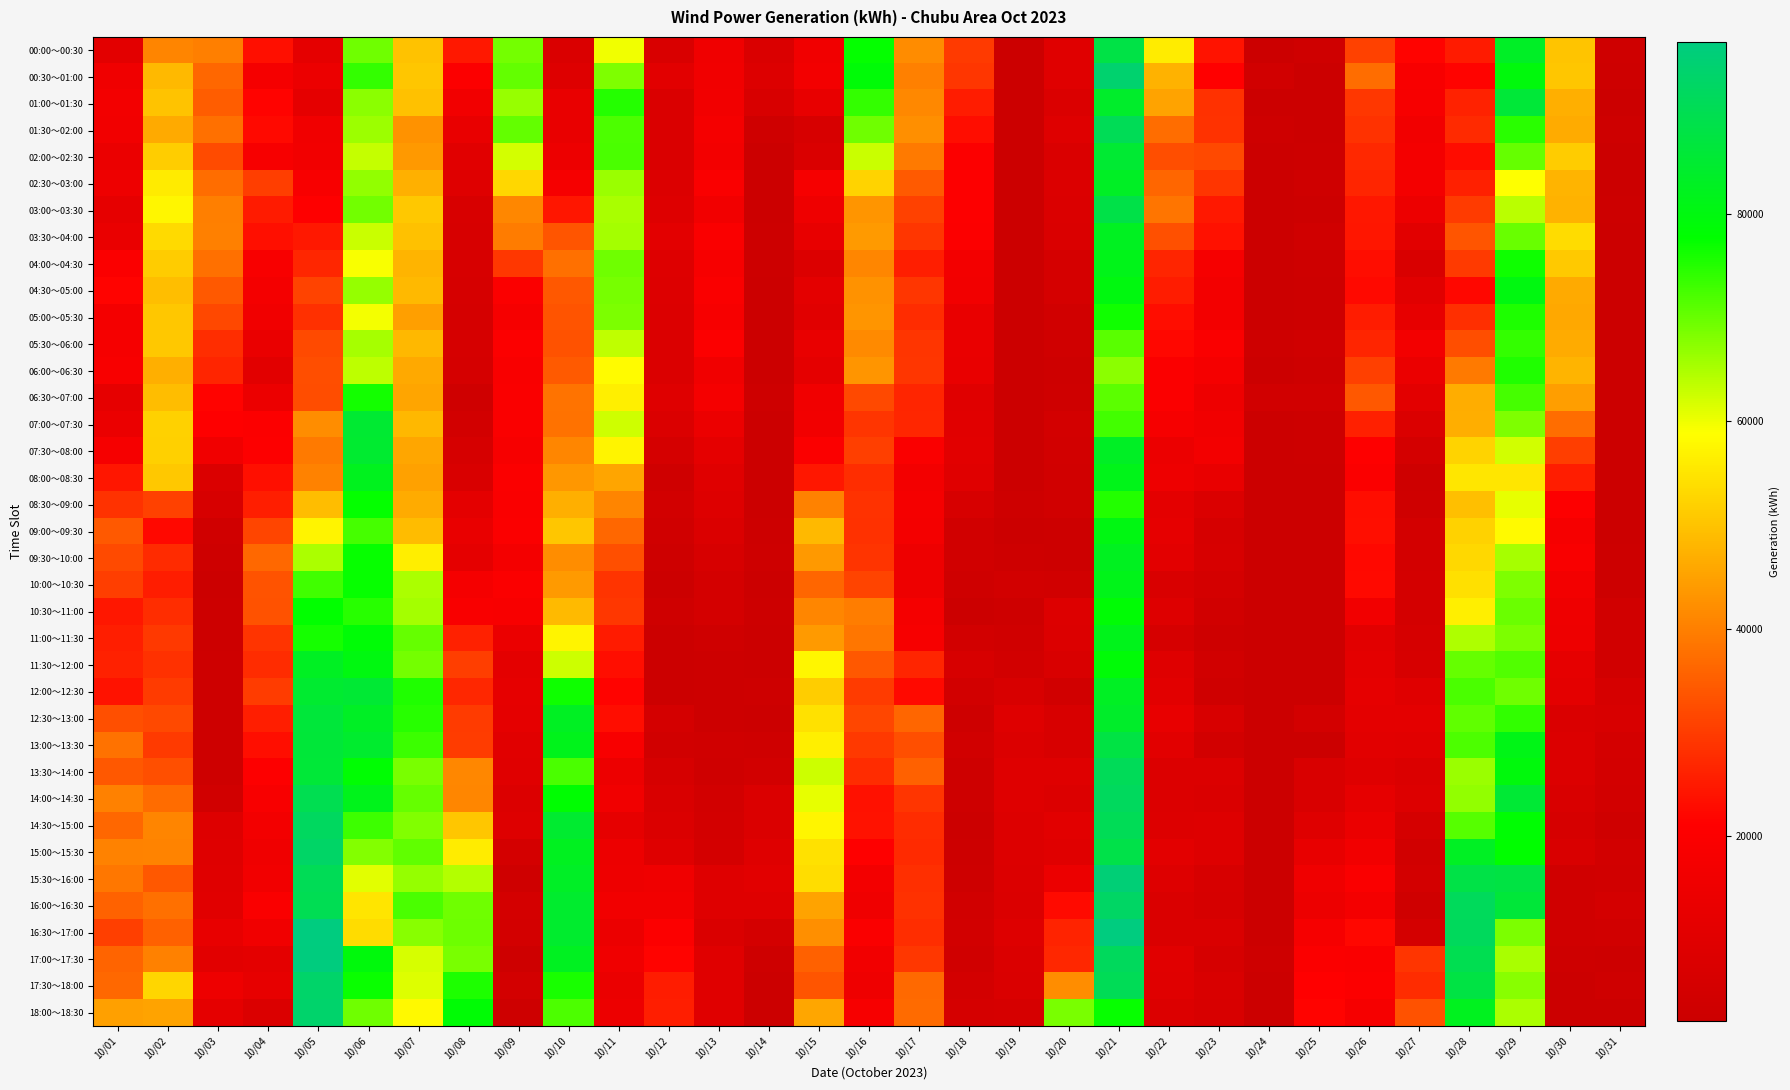

Reading left to right, list all the values displayed in this chart.

00:00～00:30: 10/01=10839	10/02=40763	10/03=39848	10/04=23371	10/05=11822	10/06=69375	10/07=49799	10/08=24775	10/09=68997	10/10=7678	10/11=59874	10/12=7211	10/13=15728	10/14=7800	10/15=16263	10/16=77337	10/17=41889	10/18=29692	10/19=2410	10/20=9989	10/21=88039	10/22=56043	10/23=24003	10/24=2216	10/25=3382	10/26=30881	10/27=21523	10/28=25060	10/29=83389	10/30=50153	10/31=3384
00:30～01:00: 10/01=15582	10/02=48492	10/03=36331	10/04=17474	10/05=14083	10/06=73835	10/07=50391	10/08=20102	10/09=70270	10/10=9091	10/11=68382	10/12=10401	10/13=16046	10/14=8868	10/15=16825	10/16=78917	10/17=39977	10/18=29121	10/19=2247	10/20=10005	10/21=94034	10/22=47433	10/23=21229	10/24=4188	10/25=2383	10/26=37352	10/27=18545	10/28=21569	10/29=79597	10/30=50299	10/31=3187
01:00～01:30: 10/01=16684	10/02=50098	10/03=34866	10/04=21625	10/05=11590	10/06=67403	10/07=49720	10/08=16409	10/09=66389	10/10=13002	10/11=74961	10/12=7782	10/13=16531	10/14=6740	10/15=12918	10/16=73797	10/17=41405	10/18=25301	10/19=2183	10/20=8028	10/21=84161	10/22=45240	10/23=28466	10/24=2216	10/25=2411	10/26=29414	10/27=18321	10/28=26134	10/29=86029	10/30=46977	10/31=2243
01:30～02:00: 10/01=16630	10/02=46341	10/03=37641	10/04=22549	10/05=16090	10/06=66007	10/07=42855	10/08=13038	10/09=70284	10/10=13226	10/11=72016	10/12=7666	10/13=17659	10/14=3708	10/15=6347	10/16=69380	10/17=42187	10/18=23132	10/19=2191	10/20=9411	10/21=90402	10/22=37233	10/23=28565	10/24=3300	10/25=2523	10/26=28628	10/27=16579	10/28=27266	10/29=74519	10/30=46526	10/31=3159
02:00～02:30: 10/01=13941	10/02=51499	10/03=32313	10/04=18338	10/05=16566	10/06=63196	10/07=43722	10/08=10197	10/09=62053	10/10=14468	10/11=72113	10/12=7528	10/13=16743	10/14=2504	10/15=7616	10/16=62818	10/17=39191	10/18=20302	10/19=2227	10/20=7720	10/21=85344	10/22=32676	10/23=31919	10/24=2188	10/25=2635	10/26=27180	10/27=17117	10/28=22828	10/29=70146	10/30=51388	10/31=2187
02:30～03:00: 10/01=14951	10/02=55990	10/03=37233	10/04=30312	10/05=18816	10/06=66856	10/07=47194	10/08=9590	10/09=53036	10/10=18045	10/11=66197	10/12=8530	10/13=19442	10/14=2384	10/15=17814	10/16=52444	10/17=34410	10/18=20385	10/19=2286	10/20=8308	10/21=83365	10/22=36104	10/23=29010	10/24=2160	10/25=3467	10/26=26542	10/27=17166	10/28=25781	10/29=58872	10/30=47869	10/31=2496
03:00～03:30: 10/01=12023	10/02=57674	10/03=39911	10/04=25081	10/05=21026	10/06=69150	10/07=50828	10/08=6846	10/09=41159	10/10=24420	10/11=65252	10/12=9035	10/13=16420	10/14=2412	10/15=15348	10/16=43197	10/17=30728	10/18=20444	10/19=2410	10/20=7915	10/21=88414	10/22=38385	10/23=24676	10/24=2244	10/25=2635	10/26=24515	10/27=14626	10/28=29911	10/29=63962	10/30=47344	10/31=2790
03:30～04:00: 10/01=13421	10/02=53435	10/03=40132	10/04=23324	10/05=24636	10/06=62773	10/07=49579	10/08=6644	10/09=39500	10/10=33840	10/11=65607	10/12=11091	10/13=19260	10/14=2664	10/15=12957	10/16=43977	10/17=29104	10/18=20224	10/19=2382	10/20=7733	10/21=82803	10/22=32941	10/23=23683	10/24=2216	10/25=3803	10/26=24327	10/27=10484	10/28=33702	10/29=69917	10/30=53643	10/31=2469
04:00～04:30: 10/01=19845	10/02=51226	10/03=37683	10/04=18811	10/05=26802	10/06=59314	10/07=47749	10/08=6584	10/09=29303	10/10=37711	10/11=69395	10/12=9253	10/13=18511	10/14=2635	10/15=8351	10/16=40893	10/17=25627	10/18=16767	10/19=2422	10/20=5731	10/21=81412	10/22=26516	10/23=18099	10/24=2412	10/25=3166	10/26=23135	10/27=7192	10/28=29764	10/29=76613	10/30=50905	10/31=2525
04:30～05:00: 10/01=21635	10/02=49272	10/03=34312	10/04=17113	10/05=30913	10/06=66598	10/07=48552	10/08=6023	10/09=19637	10/10=34165	10/11=68920	10/12=8637	10/13=19289	10/14=2439	10/15=11419	10/16=42775	10/17=29065	10/18=16525	10/19=2518	10/20=5605	10/21=80018	10/22=25321	10/23=16846	10/24=2439	10/25=2858	10/26=22479	10/27=10386	10/28=22142	10/29=80093	10/30=46270	10/31=2498
05:00～05:30: 10/01=17403	10/02=50649	10/03=31754	10/04=15947	10/05=28137	10/06=59704	10/07=44635	10/08=5827	10/09=18106	10/10=33610	10/11=68578	10/12=8370	10/13=18337	10/14=2271	10/15=10316	10/16=43116	10/17=27631	10/18=13041	10/19=2458	10/20=4303	10/21=76485	10/22=23120	10/23=16948	10/24=2243	10/25=2718	10/26=25292	10/27=12304	10/28=28112	10/29=75502	10/30=45981	10/31=2484
05:30～06:00: 10/01=18057	10/02=50802	10/03=27834	10/04=13668	10/05=32104	10/06=65332	10/07=48273	10/08=6037	10/09=20083	10/10=33248	10/11=63513	10/12=7880	10/13=20337	10/14=2075	10/15=13043	10/16=41460	10/17=28879	10/18=13507	10/19=2602	10/20=3869	10/21=71148	10/22=22131	10/23=19413	10/24=3327	10/25=3830	10/26=26642	10/27=16846	10/28=32560	10/29=73833	10/30=46508	10/31=2498
06:00～06:30: 10/01=18522	10/02=47122	10/03=26479	10/04=10430	10/05=32581	10/06=63773	10/07=46064	10/08=5898	10/09=18900	10/10=34452	10/11=58403	10/12=7963	10/13=16022	10/14=2144	10/15=11619	10/16=43141	10/17=29185	10/18=13032	10/19=2474	10/20=3226	10/21=67329	10/22=19984	10/23=17758	10/24=2327	10/25=3082	10/26=30680	10/27=13888	10/28=39051	10/29=75380	10/30=47885	10/31=2484
06:30～07:00: 10/01=11911	10/02=49076	10/03=21542	10/04=14423	10/05=32543	10/06=76259	10/07=45655	10/08=3464	10/09=19534	10/10=38253	10/11=56570	10/12=9369	10/13=17413	10/14=3074	10/15=15968	10/16=31887	10/17=26533	10/18=9873	10/19=2350	10/20=3492	10/21=70822	10/22=19650	10/23=15019	10/24=4354	10/25=4320	10/26=34125	10/27=10858	10/28=46683	10/29=72607	10/30=44564	10/31=2554
07:00～07:30: 10/01=14008	10/02=52000	10/03=21049	10/04=20294	10/05=42067	10/06=85108	10/07=48421	10/08=4711	10/09=19486	10/10=38018	10/11=62420	10/12=7808	10/13=14427	10/14=2157	10/15=16518	10/16=29003	10/17=26664	10/18=10098	10/19=2205	10/20=5019	10/21=72758	10/22=17846	10/23=15997	10/24=2326	10/25=2886	10/26=25831	10/27=7929	10/28=46922	10/29=68240	10/30=37206	10/31=2133
07:30～08:00: 10/01=17849	10/02=51920	10/03=16128	10/04=20679	10/05=39163	10/06=84900	10/07=45733	10/08=6196	10/09=18499	10/10=40951	10/11=57289	10/12=5758	10/13=11746	10/14=2213	10/15=19642	10/16=30519	10/17=19545	10/18=10706	10/19=2073	10/20=4672	10/21=83226	10/22=14335	10/23=16828	10/24=2129	10/25=2829	10/26=20923	10/27=5499	10/28=52348	10/29=62261	10/30=30312	10/31=2133
08:00～08:30: 10/01=24271	10/02=50746	10/03=8059	10/04=23420	10/05=40366	10/06=82087	10/07=45045	10/08=7326	10/09=19638	10/10=43536	10/11=45636	10/12=3470	10/13=9696	10/14=2073	10/15=24485	10/16=27900	10/17=16688	10/18=9854	10/19=2073	10/20=4114	10/21=81439	10/22=14951	10/23=13034	10/24=2073	10/25=2493	10/26=19642	10/27=3348	10/28=55174	10/29=55235	10/30=25484	10/31=2300
08:30～09:00: 10/01=28624	10/02=30877	10/03=6521	10/04=25659	10/05=49166	10/06=77279	10/07=46511	10/08=11414	10/09=19566	10/10=47105	10/11=40856	10/12=4526	10/13=9277	10/14=2213	10/15=40458	10/16=28539	10/17=17756	10/18=6638	10/19=3079	10/20=4185	10/21=75196	10/22=11483	10/23=8093	10/24=2073	10/25=2549	10/26=22995	10/27=3454	10/28=49435	10/29=60603	10/30=20414	10/31=2216
09:00～09:30: 10/01=34388	10/02=22250	10/03=4030	10/04=31310	10/05=57293	10/06=72537	10/07=48911	10/08=13112	10/09=19640	10/10=50400	10/11=36336	10/12=3910	10/13=8094	10/14=2843	10/15=48563	10/16=28402	10/17=17047	10/18=4242	10/19=2093	10/20=2718	10/21=80476	10/22=11928	10/23=6109	10/24=2074	10/25=2297	10/26=23143	10/27=4897	10/28=52285	10/29=58099	10/30=17782	10/31=2188
09:30～10:00: 10/01=32163	10/02=27434	10/03=3177	10/04=36605	10/05=64906	10/06=77124	10/07=56384	10/08=11766	10/09=17392	10/10=42092	10/11=32836	10/12=3363	10/13=6506	10/14=3194	10/15=43753	10/16=28836	10/17=15183	10/18=4247	10/19=3177	10/20=2984	10/21=82513	10/22=11122	10/23=6610	10/24=2076	10/25=2103	10/26=22374	10/27=4984	10/28=53199	10/29=65427	10/30=19068	10/31=2636
10:00～10:30: 10/01=30219	10/02=25357	10/03=2506	10/04=33459	10/05=73014	10/06=77147	10/07=64942	10/08=17542	10/09=19641	10/10=43884	10/11=28831	10/12=2378	10/13=5240	10/14=2564	10/15=36188	10/16=31175	10/17=15070	10/18=3483	10/19=4576	10/20=4388	10/21=81346	10/22=7353	10/23=5555	10/24=2077	10/25=2076	10/26=22438	10/27=5249	10/28=54315	10/29=68254	10/30=17010	10/31=2664
10:30～11:00: 10/01=24441	10/02=27877	10/03=2842	10/04=33297	10/05=77617	10/06=74838	10/07=65607	10/08=18928	10/09=18665	10/10=48727	10/11=29351	10/12=3489	10/13=5428	10/14=2634	10/15=41045	10/16=39693	10/17=17702	10/18=2481	10/19=2998	10/20=8557	10/21=78406	10/22=9055	10/23=4377	10/24=2077	10/25=2122	10/26=16474	10/27=5335	10/28=56529	10/29=69837	10/30=15353	10/31=4226
11:00～11:30: 10/01=25686	10/02=29449	10/03=2815	10/04=28854	10/05=76075	10/06=78686	10/07=70108	10/08=25996	10/09=13738	10/10=57228	10/11=25045	10/12=2362	10/13=3587	10/14=2214	10/15=43986	10/16=38642	10/17=18380	10/18=4588	10/19=4104	10/20=8527	10/21=81835	10/22=6009	10/23=3118	10/24=2077	10/25=2108	10/26=10604	10/27=6015	10/28=64825	10/29=68432	10/30=15101	10/31=4198
11:30～12:00: 10/01=26045	10/02=28429	10/03=3012	10/04=27573	10/05=82959	10/06=80163	10/07=69135	10/08=30278	10/09=11294	10/10=62656	10/11=23300	10/12=2277	10/13=2957	10/14=2144	10/15=57517	10/16=34038	10/17=26542	10/18=6436	10/19=4645	10/20=7306	10/21=78896	10/22=9524	10/23=4166	10/24=2077	10/25=2208	10/26=11153	10/27=6443	10/28=70110	10/29=71716	10/30=11925	10/31=4337
12:00～12:30: 10/01=23783	10/02=29952	10/03=3237	10/04=30012	10/05=85021	10/06=85518	10/07=75292	10/08=26956	10/09=12124	10/10=76707	10/11=21490	10/12=2220	10/13=2804	10/14=3055	10/15=51564	10/16=29817	10/17=22463	10/18=4550	10/19=6917	10/20=4229	10/21=83011	10/22=10453	10/23=3631	10/24=2081	10/25=2219	10/26=11995	10/27=9671	10/28=72166	10/29=69376	10/30=11188	10/31=6037
12:30～13:00: 10/01=32870	10/02=32000	10/03=3350	10/04=25718	10/05=86502	10/06=83252	10/07=74836	10/08=29965	10/09=11717	10/10=82883	10/11=23041	10/12=5220	10/13=2677	10/14=2565	10/15=54457	10/16=31475	10/17=36111	10/18=3190	10/19=9529	10/20=6788	10/21=83956	10/22=12674	10/23=6705	10/24=2076	10/25=5197	10/26=11227	10/27=11179	10/28=70470	10/29=74106	10/30=7599	10/31=6933
13:00～13:30: 10/01=38041	10/02=29693	10/03=3239	10/04=23291	10/05=86257	10/06=84567	10/07=73309	10/08=29973	10/09=10206	10/10=81747	10/11=18617	10/12=4108	10/13=3747	10/14=3475	10/15=56523	10/16=29481	10/17=32888	10/18=4244	10/19=8396	10/20=6750	10/21=87979	10/22=10402	10/23=4765	10/24=2104	10/25=2528	10/26=10451	10/27=10107	10/28=71956	10/29=81121	10/30=8319	10/31=5484
13:30～14:00: 10/01=34068	10/02=32747	10/03=3284	10/04=20646	10/05=86018	10/06=78213	10/07=68591	10/08=41196	10/09=9870	10/10=72279	10/11=14587	10/12=6149	10/13=3677	10/14=4805	10/15=62591	10/16=27627	10/17=35345	10/18=3227	10/19=9480	10/20=9326	10/21=90913	10/22=8385	10/23=8289	10/24=2314	10/25=7233	10/26=9615	10/27=8116	10/28=66336	10/29=79548	10/30=8248	10/31=5064
14:00～14:30: 10/01=40250	10/02=37071	10/03=4276	10/04=18584	10/05=89713	10/06=81826	10/07=70221	10/08=40897	10/09=8380	10/10=78019	10/11=16286	10/12=7289	10/13=4677	10/14=7886	10/15=60523	10/16=23523	10/17=28913	10/18=3253	10/19=9382	10/20=8433	10/21=91535	10/22=8337	10/23=7758	10/24=2314	10/25=7193	10/26=11991	10/27=8585	10/28=66778	10/29=85607	10/30=7192	10/31=4560
14:30～15:00: 10/01=36281	10/02=40831	10/03=9225	10/04=16843	10/05=91748	10/06=73136	10/07=68169	10/08=50450	10/09=9226	10/10=84861	10/11=12004	10/12=7991	10/13=5197	10/14=8046	10/15=57373	10/16=23863	10/17=27589	10/18=2188	10/19=8563	10/20=10454	10/21=90396	10/22=8889	10/23=8974	10/24=2216	10/25=9328	10/26=13919	10/27=5768	10/28=71277	10/29=78267	10/30=6136	10/31=3392
15:00～15:30: 10/01=40433	10/02=40598	10/03=9465	10/04=15563	10/05=92945	10/06=67966	10/07=70590	10/08=56086	10/09=5469	10/10=82555	10/11=14584	10/12=9572	10/13=5318	10/14=9326	10/15=54486	10/16=20984	10/17=27234	10/18=2745	10/19=8681	10/20=9753	10/21=88688	10/22=11037	10/23=9066	10/24=2076	10/25=12806	10/26=16660	10/27=4432	10/28=83084	10/29=77669	10/30=7080	10/31=4476
15:30～16:00: 10/01=38837	10/02=34193	10/03=9846	10/04=16513	10/05=90435	10/06=60965	10/07=66723	10/08=64443	10/09=3609	10/10=83472	10/11=14884	10/12=15714	10/13=9502	10/14=10448	10/15=53827	10/16=16945	10/17=28099	10/18=3004	10/19=8344	10/20=14117	10/21=95284	10/22=9017	10/23=6522	10/24=2187	10/25=15593	10/26=19358	10/27=5077	10/28=88273	10/29=87767	10/30=4080	10/31=4308
16:00～16:30: 10/01=35661	10/02=37584	10/03=10332	10/04=19443	10/05=90168	10/06=55096	10/07=72212	10/08=69456	10/09=5539	10/10=84577	10/11=16514	10/12=16575	10/13=9646	10/14=9309	10/15=45189	10/16=15692	10/17=28453	10/18=4174	10/19=8141	10/20=22724	10/21=92444	10/22=7576	10/23=6020	10/24=2355	10/25=14742	10/26=17402	10/27=3576	10/28=91254	10/29=86243	10/30=4079	10/31=5539
16:30～17:00: 10/01=30415	10/02=35455	10/03=12675	10/04=16148	10/05=96670	10/06=53726	10/07=67561	10/08=69680	10/09=4861	10/10=84539	10/11=14213	10/12=20205	10/13=7642	10/14=5509	10/15=42186	10/16=19502	10/17=27800	10/18=4523	10/19=8915	10/20=26306	10/21=96497	10/22=7755	10/23=7444	10/24=2549	10/25=18058	10/26=22158	10/27=5566	10/28=91484	10/29=68584	10/30=4078	10/31=4473
17:00～17:30: 10/01=36011	10/02=40206	10/03=10568	10/04=11385	10/05=96368	10/06=79657	10/07=61863	10/08=68731	10/09=3203	10/10=82787	10/11=15632	10/12=21529	10/13=9729	10/14=3268	10/15=35369	10/16=16659	10/17=29246	10/18=4033	10/19=7872	10/20=26864	10/21=91451	10/22=10057	10/23=6185	10/24=3011	10/25=19857	10/26=19406	10/27=28871	10/28=89762	10/29=65225	10/30=3077	10/31=2773
17:30～18:00: 10/01=36512	10/02=52770	10/03=14965	10/04=12272	10/05=93212	10/06=76935	10/07=61272	10/08=75479	10/09=5201	10/10=75877	10/11=13951	10/12=25286	10/13=9805	10/14=2497	10/15=33719	10/16=15471	10/17=36764	10/18=5083	10/19=7732	10/20=42080	10/21=90428	10/22=9680	10/23=7104	10/24=2283	10/25=21206	10/26=20291	10/27=27690	10/28=87931	10/29=67644	10/30=2077	10/31=3690
18:00～18:30: 10/01=44764	10/02=45294	10/03=11796	10/04=8018	10/05=93588	10/06=69399	10/07=57997	10/08=78417	10/09=3116	10/10=72079	10/11=14531	10/12=25602	10/13=9769	10/14=2217	10/15=45859	10/16=18174	10/17=36965	10/18=5839	10/19=6317	10/20=68652	10/21=77265	10/22=8411	10/23=6723	10/24=2073	10/25=21578	10/26=18073	10/27=33284	10/28=82293	10/29=64998	10/30=2077	10/31=2466